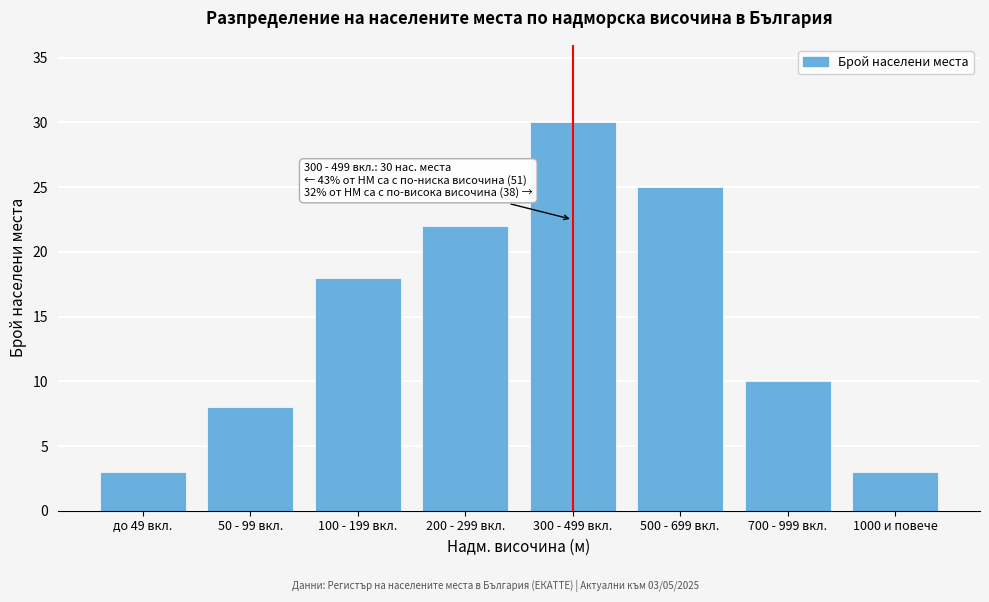

Reading right to left, transcribe all the data shown in this chart.

3	10	25	30	22	18	8	3